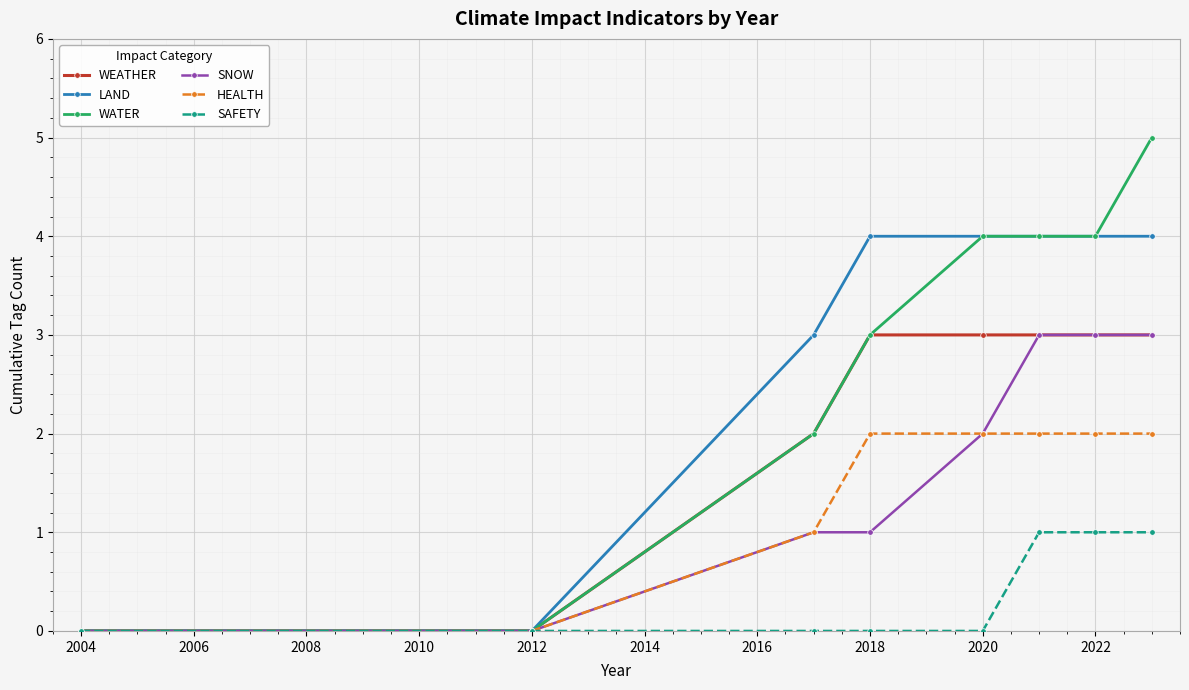

What is the value of the HEALTH point at the 6th from the left?

2